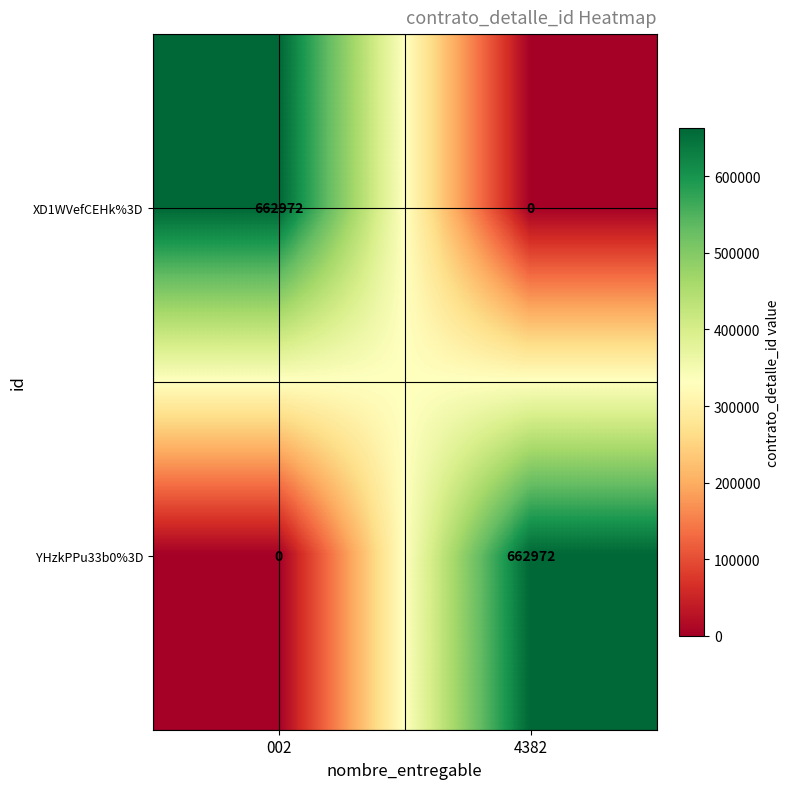

What is the total value across all series at 4382?

662972